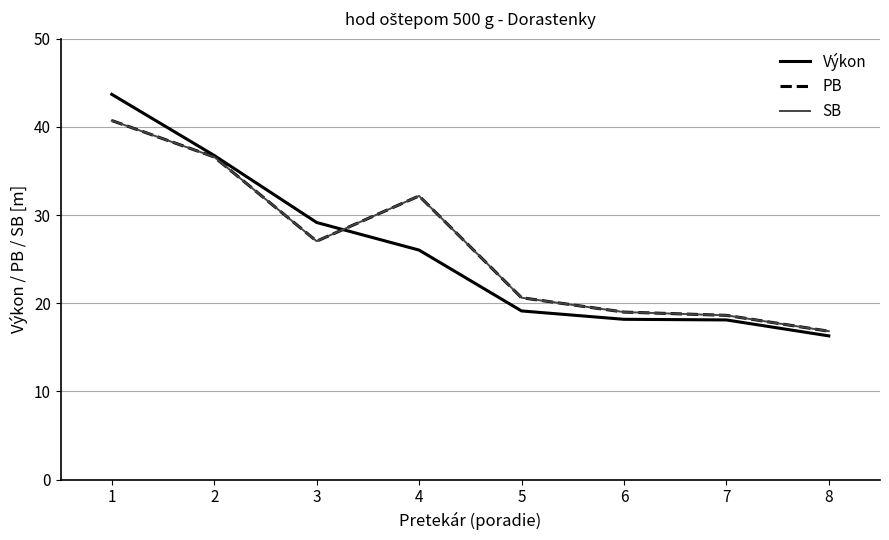

Does the chart display data point markers on the line(s)?

No